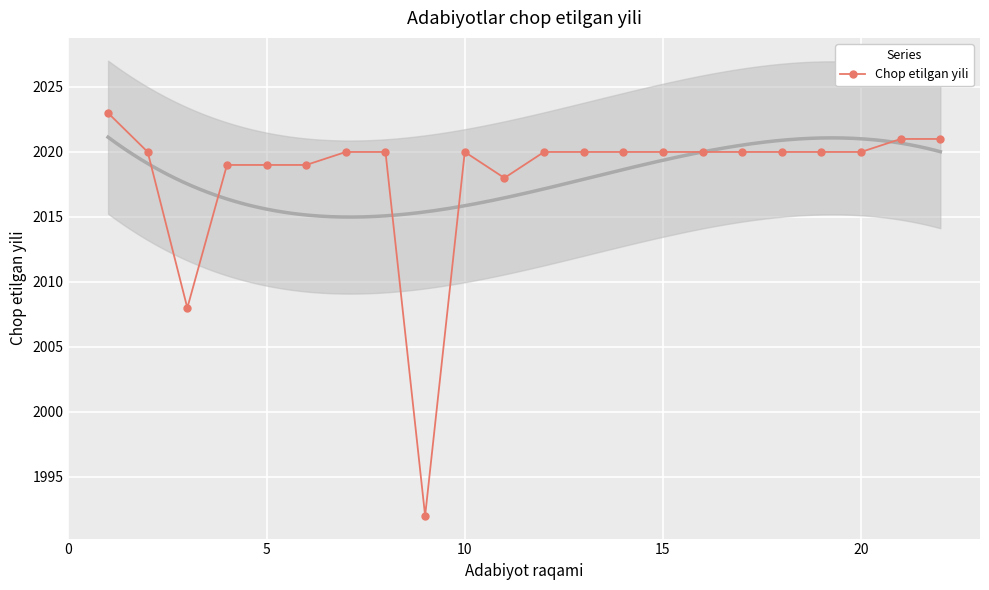

How many lines are shown in the chart?

1